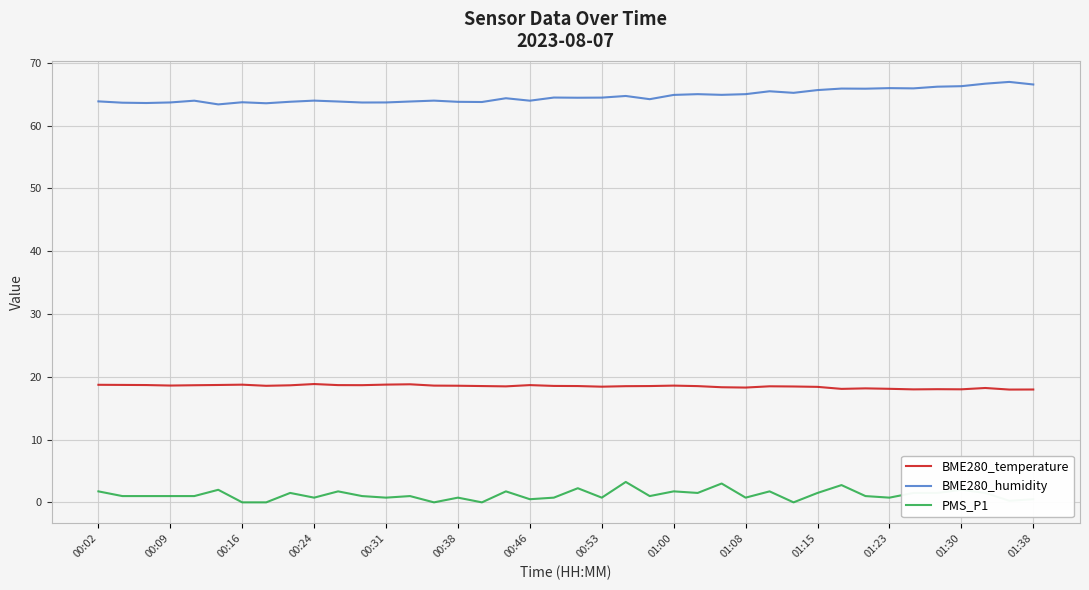

What is the lowest value of the BME280_temperature series?

18.0